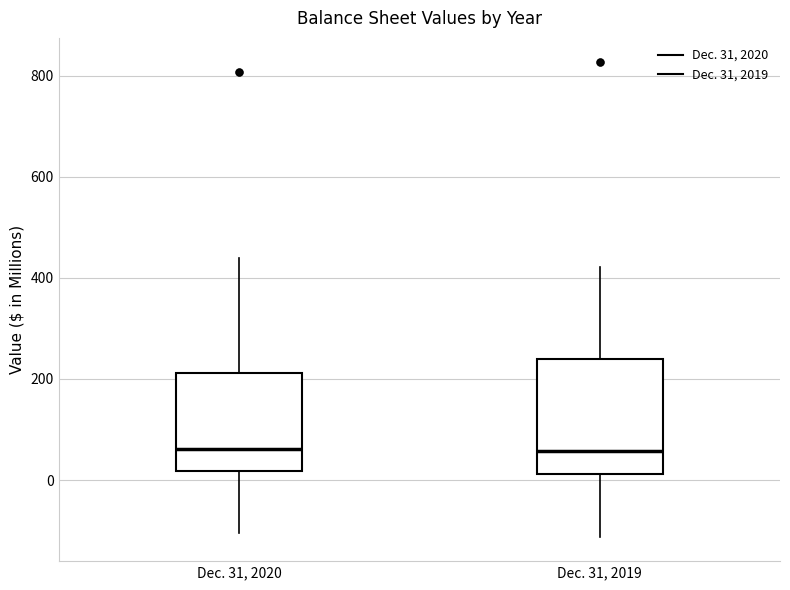

Reading left to right, read every box against the y-axis: the position of its median line, the range the box covers, and the ends of its whiskers. The values are not printed on the chart, so give them approximately, as read against the axis.

Dec. 31, 2020: median 60, box 20 to 220, whiskers -100 to 440
Dec. 31, 2019: median 60, box 20 to 240, whiskers -120 to 420